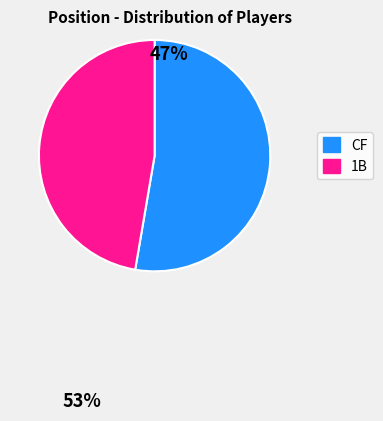

Rank the categories by value from highest to lowest.

CF, 1B